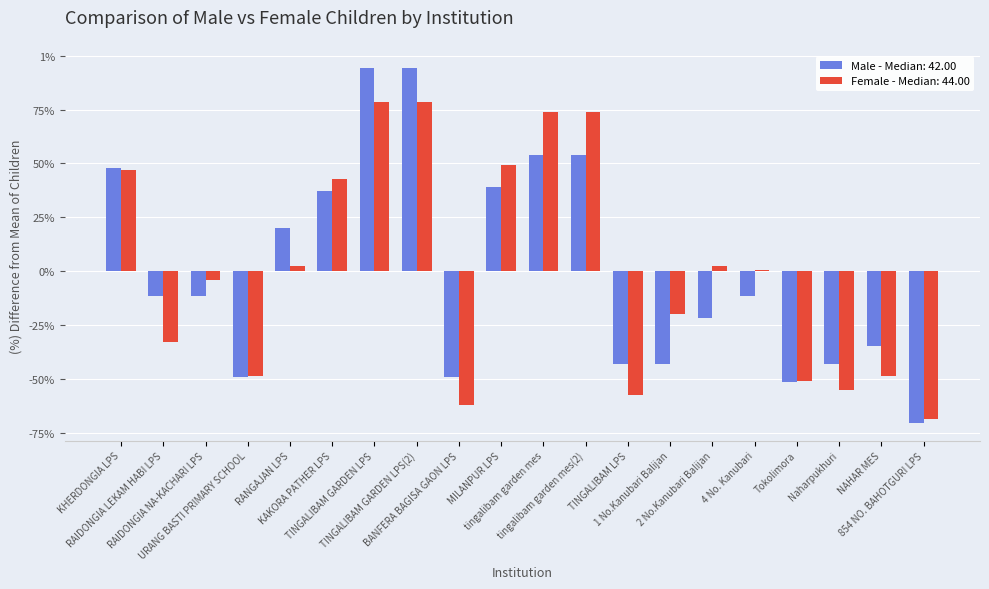

Rank the series by their maximum value, from highest to lowest.

Male, Female